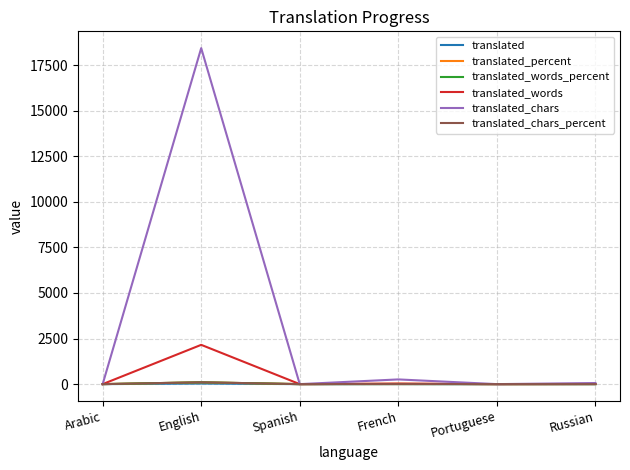

Which series has the largest total across all categories?

translated_chars